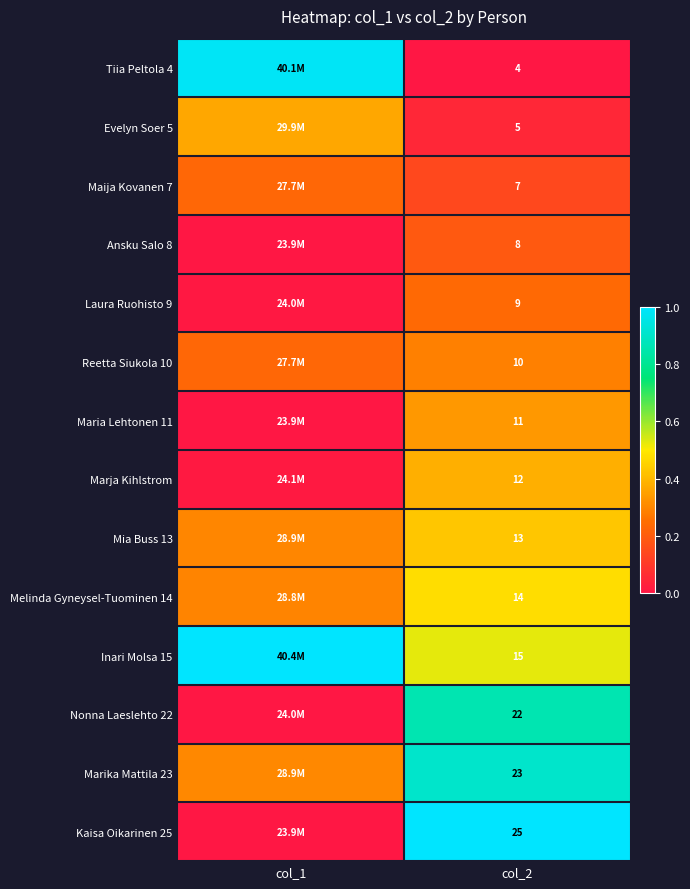

What is the total value across all series at col_2?

178.0